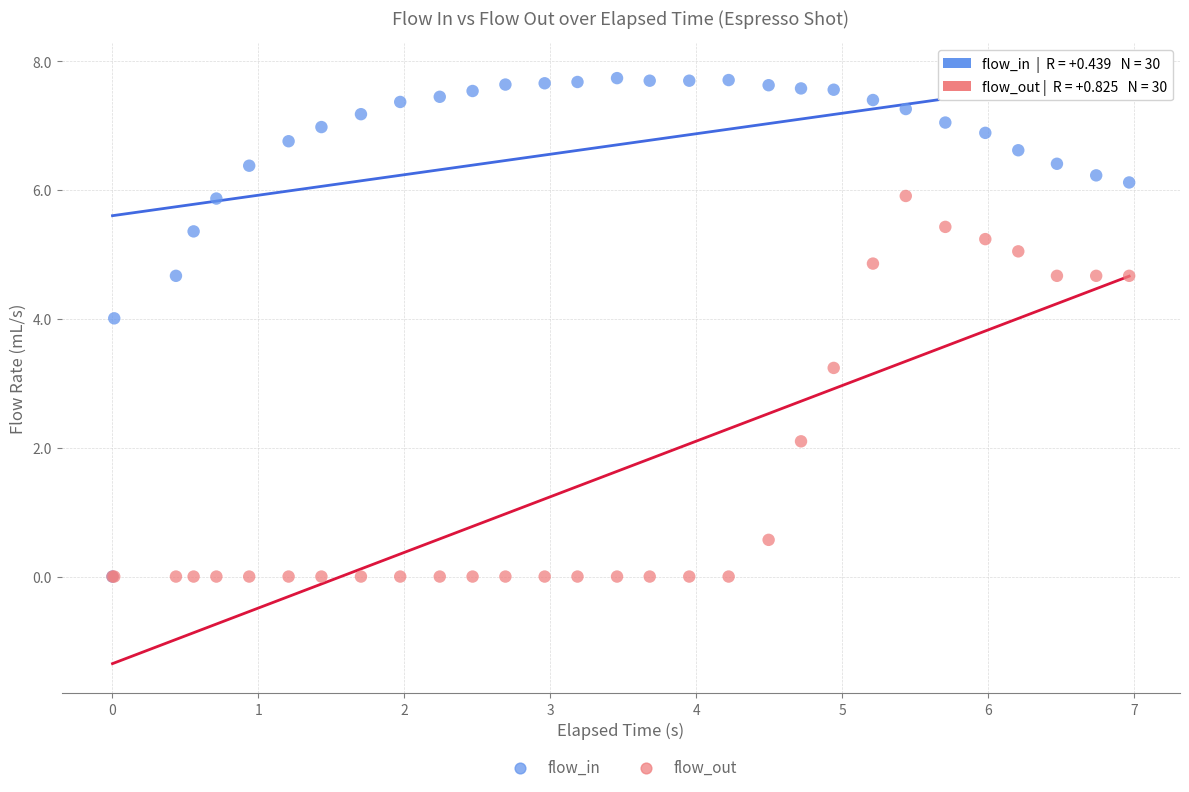

Which series reaches the maximum Y coordinate?

flow_in